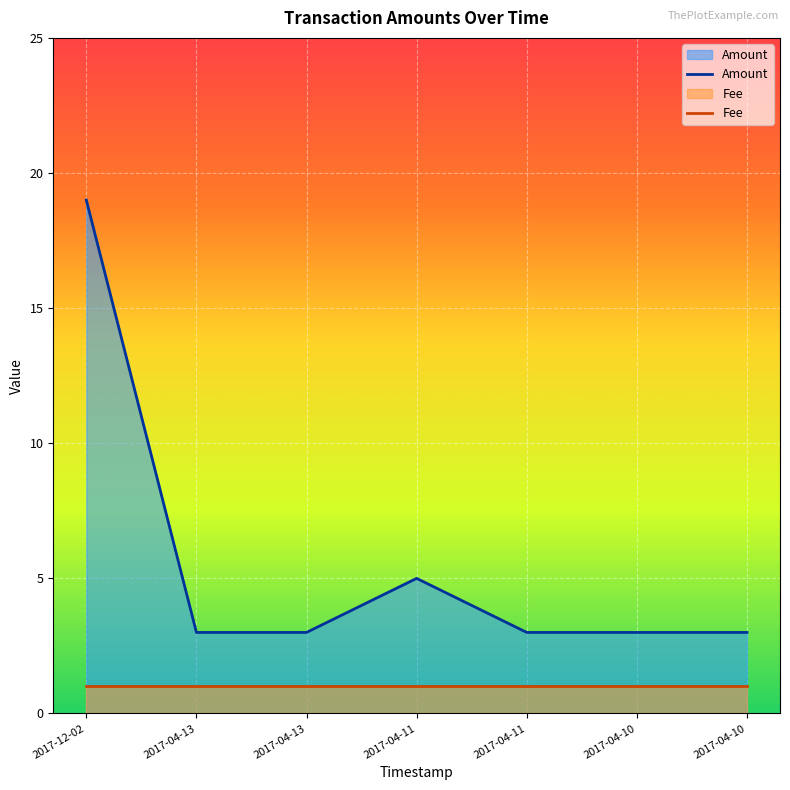

Does the chart display data point markers on the line(s)?

No